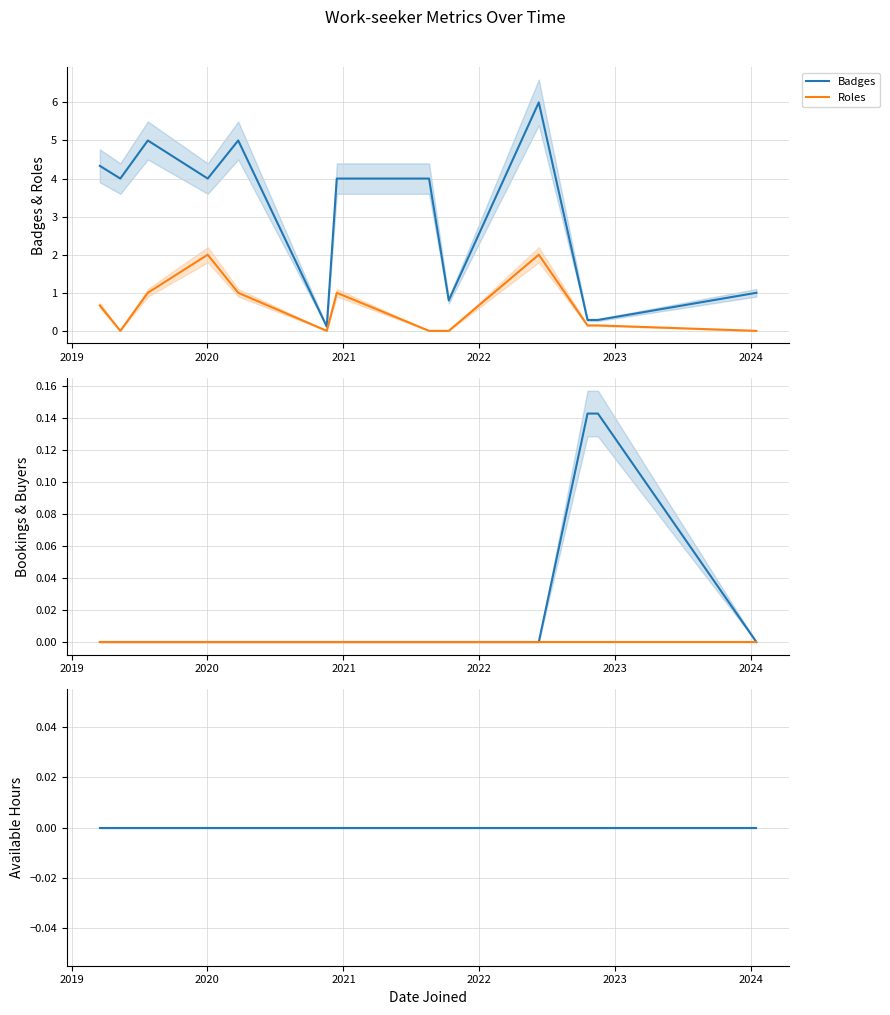

What is the maximum value for Badges?

6.0